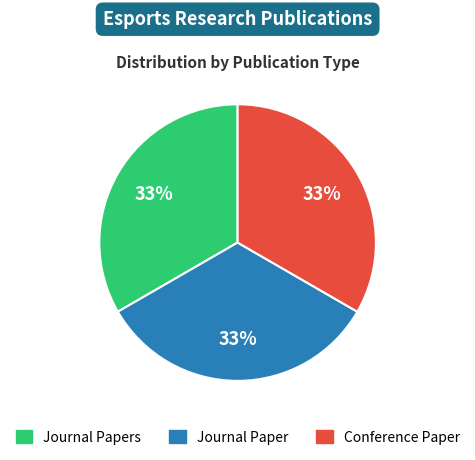

To the nearest percent, what is the average slice percentage?

33%